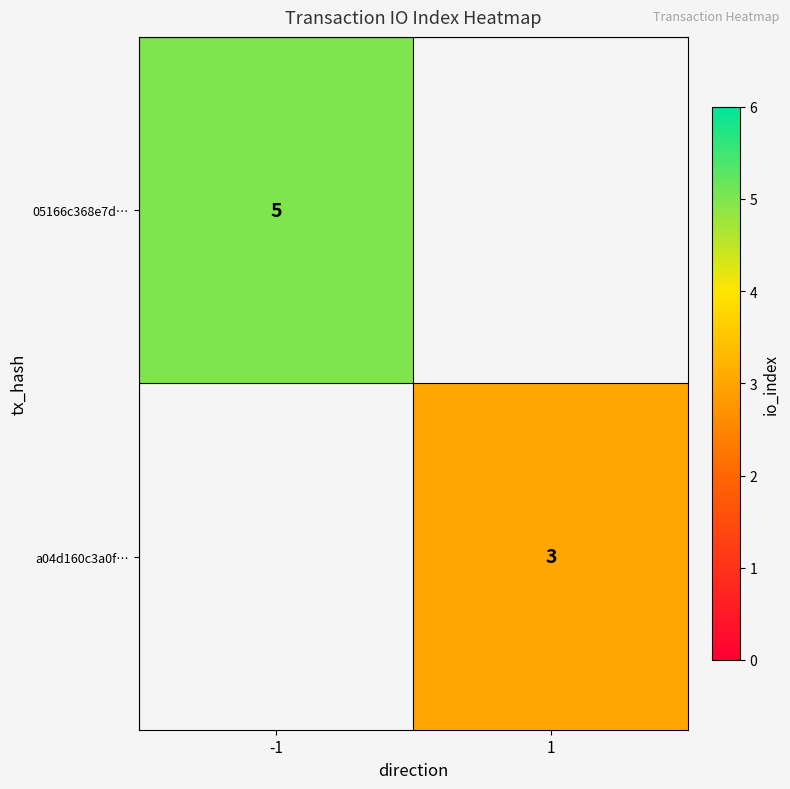

The a04d160c3a0f… series shows 5 at 1. True or false?

False